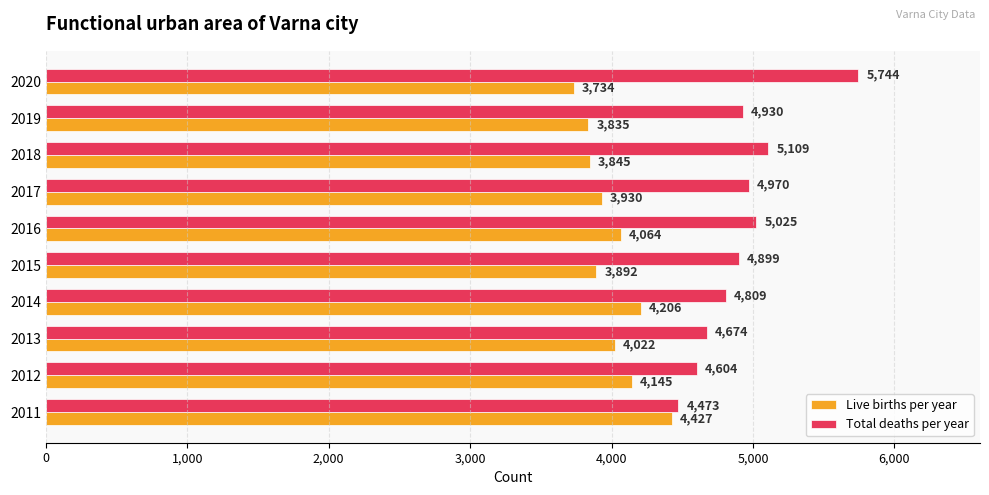

What is the sum of all Live births per year values?

40100